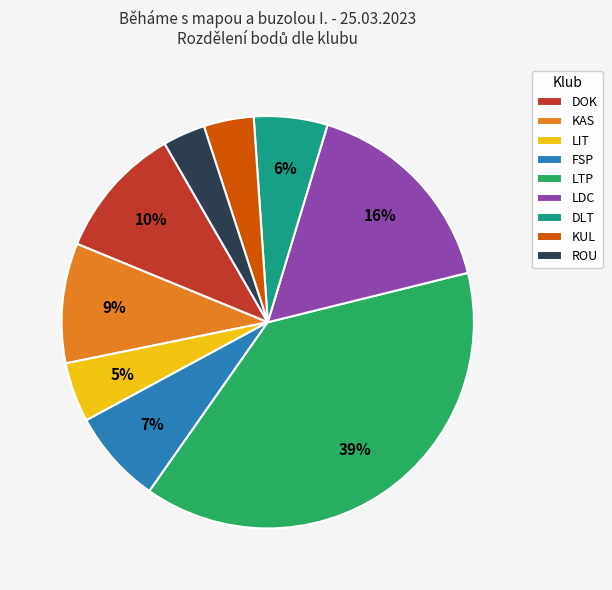

Does any single category account for the majority?

No